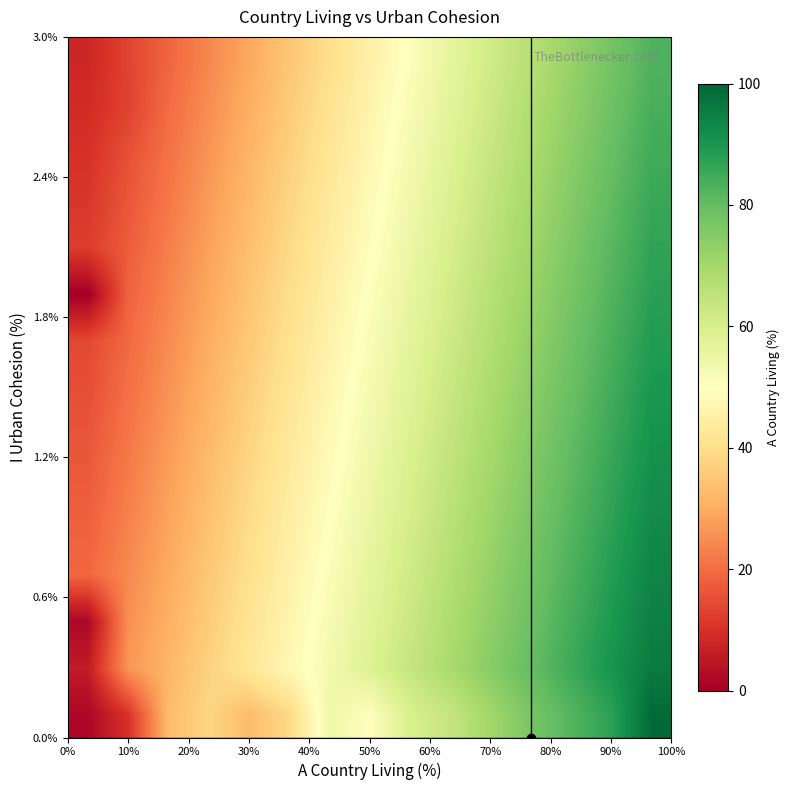

How many categories are shown in the chart?

15